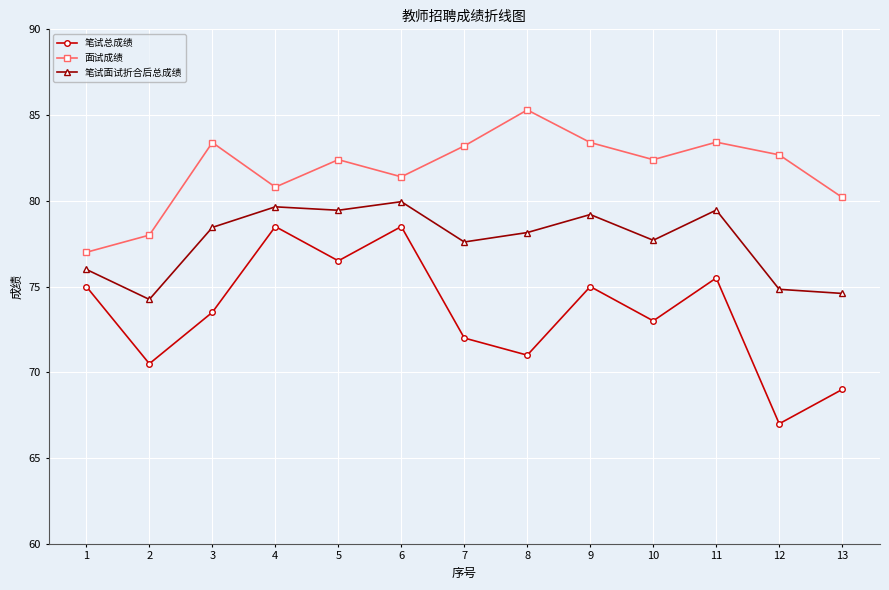

What is the smallest value displayed?

67.0